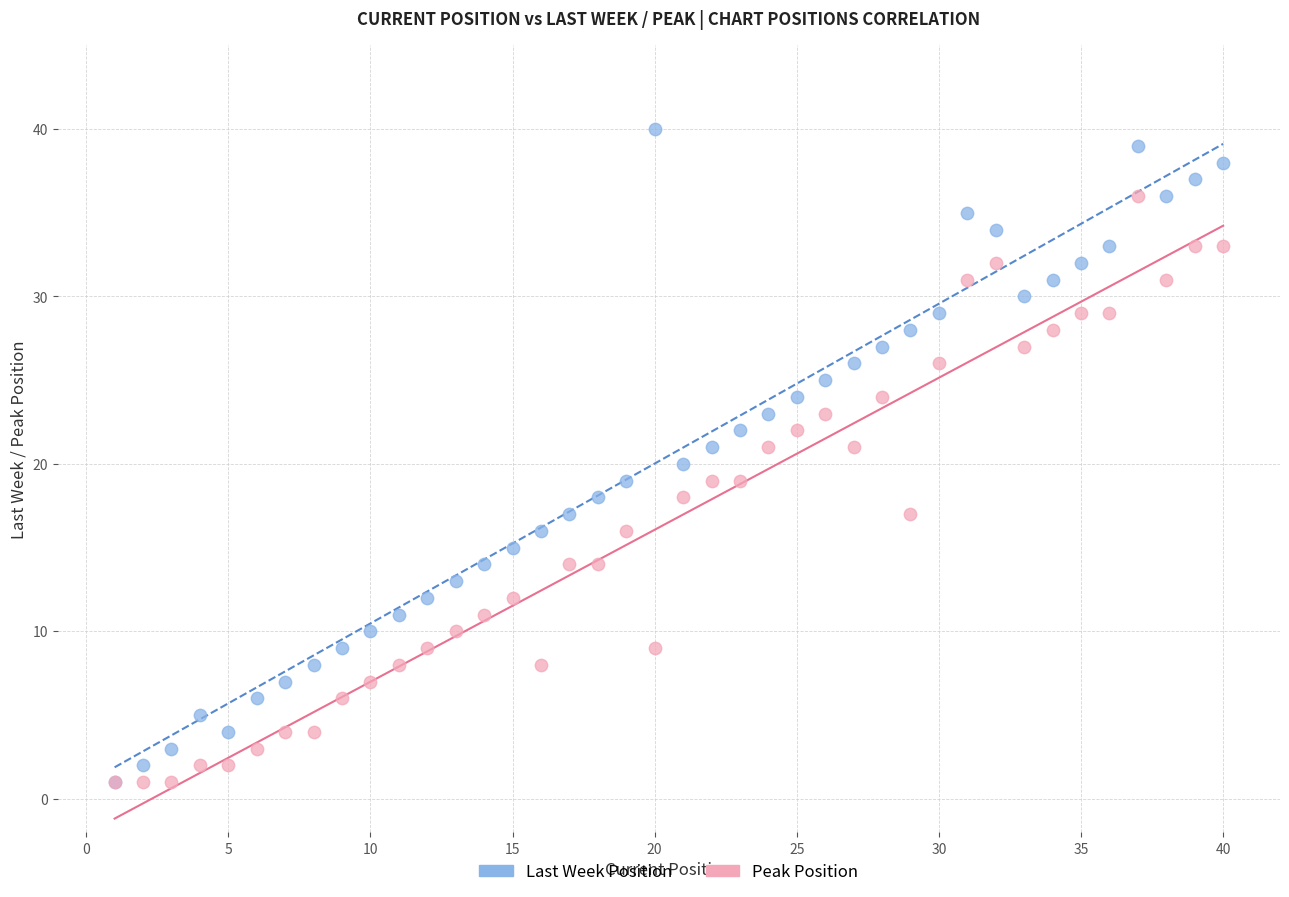

Which series reaches the maximum Y coordinate?

Last Week Position